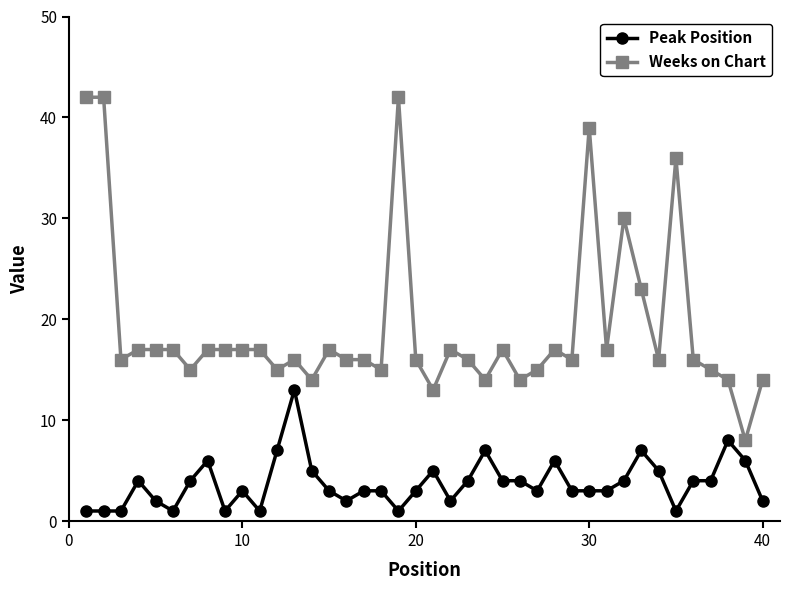

True or false: Weeks on Chart has more than 0 points higher than both neighbors.

True